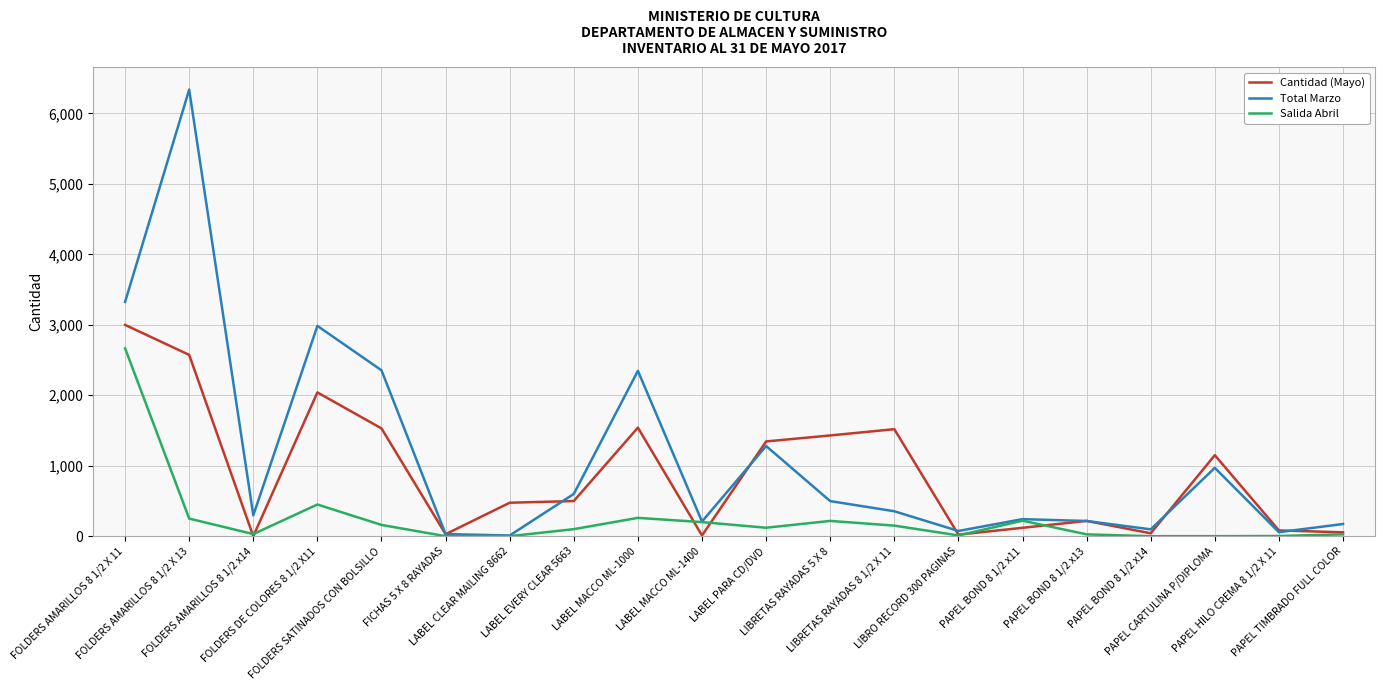

Where is Salida Abril nearest to the value 1333?

FOLDERS DE COLORES 8 1/2 X11